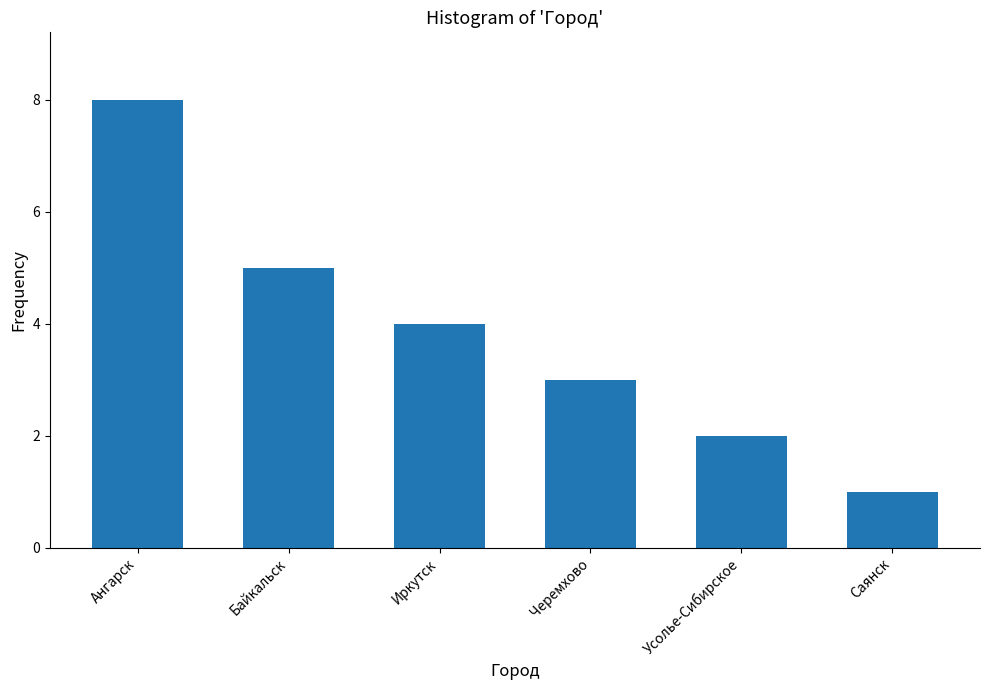

What is the smallest value displayed?

1